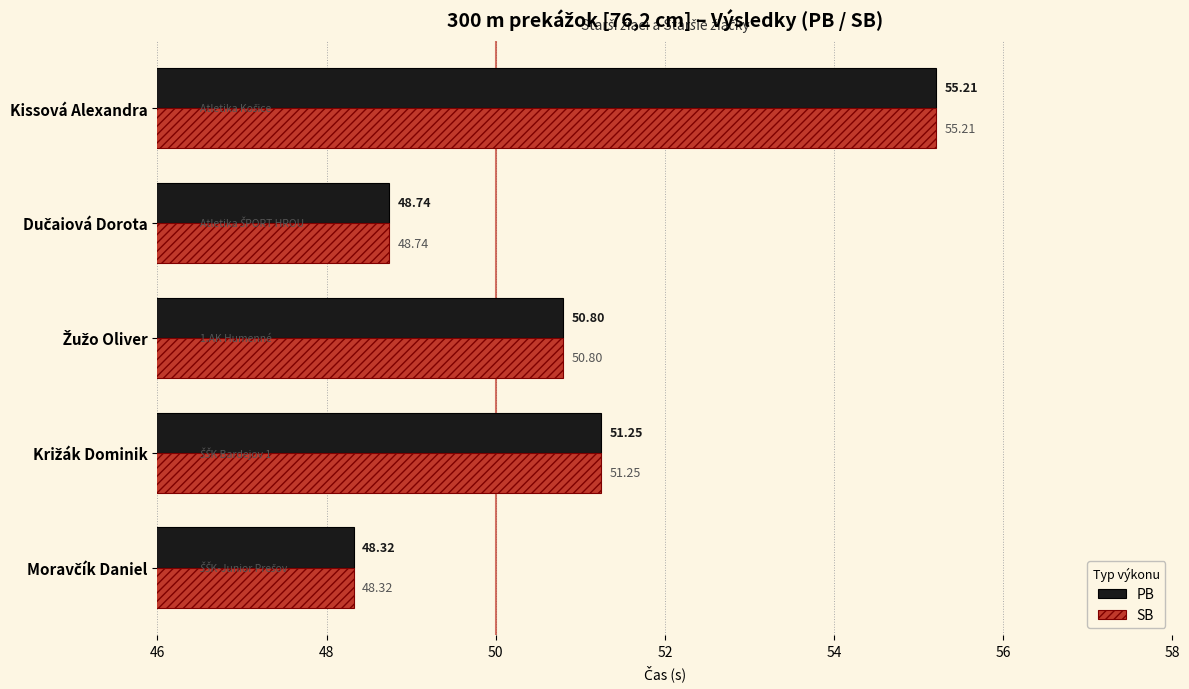

Which label corresponds to the largest value in the chart?

Kissová Alexandra